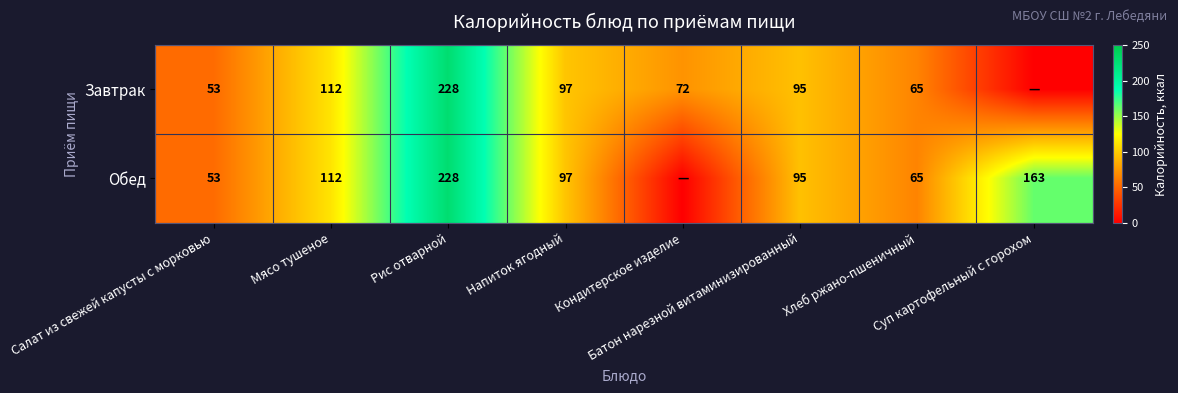

The Обед series shows 128.3 at Напиток ягодный. True or false?

False